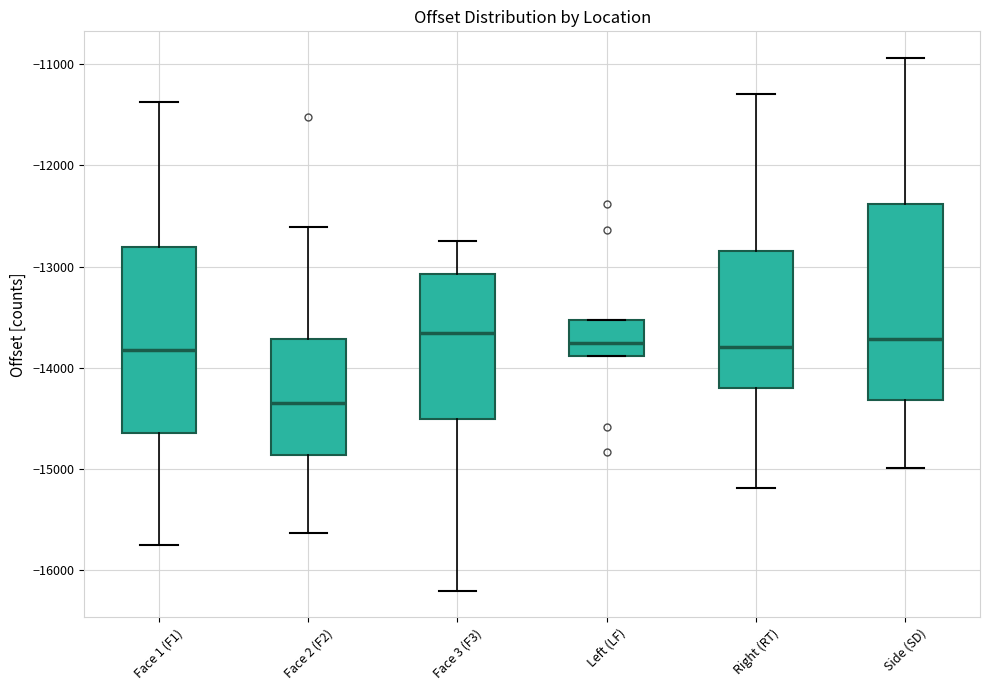

Reading left to right, transcribe this box plot: for each box, give where its median line is, the range the box spans, and where its two whiskers end, as read against the y-axis. The values are not printed on the chart, so give them approximately, as read against the axis.

Face 1 (F1): median -13800, box -14600 to -12800, whiskers -15800 to -11400
Face 2 (F2): median -14300, box -14900 to -13700, whiskers -15600 to -12600
Face 3 (F3): median -13700, box -14500 to -13100, whiskers -16200 to -12700
Left (LF): median -13800, box -13900 to -13500, whiskers -13900 to -13500
Right (RT): median -13800, box -14200 to -12800, whiskers -15200 to -11300
Side (SD): median -13700, box -14300 to -12400, whiskers -15000 to -10900